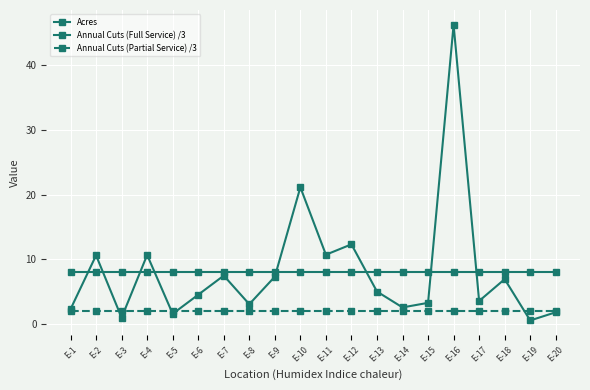

Is this an area chart (filled region under the line)?

No